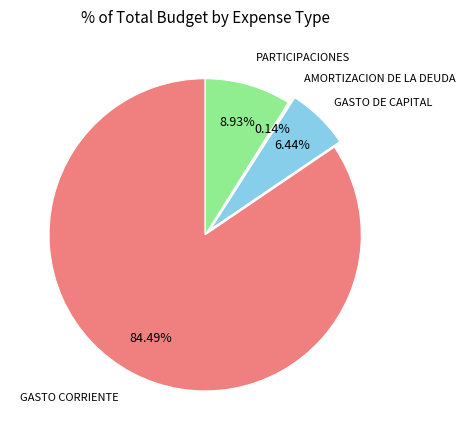

Is there any slice that represents more than half of the pie?

Yes